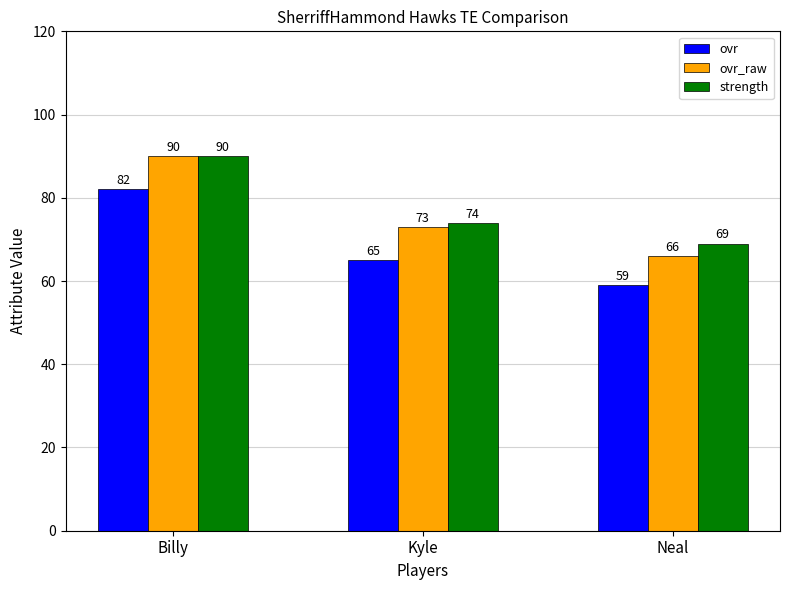

At which category is the sum across all series the highest?

Billy